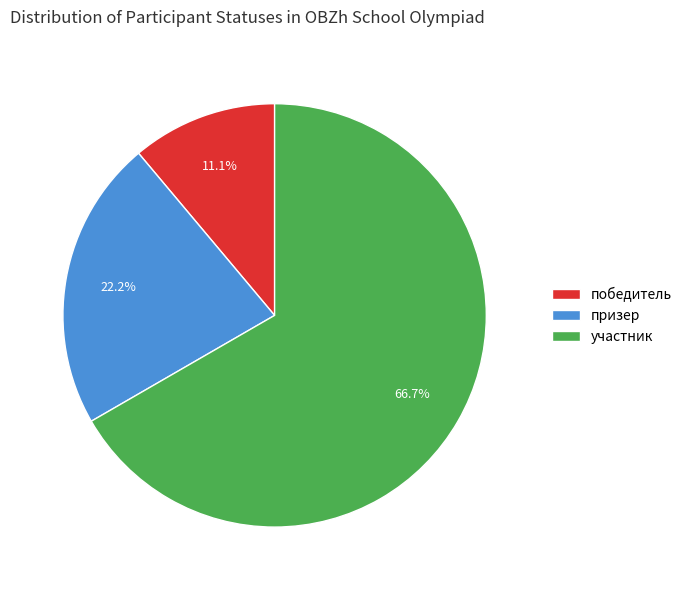

To the nearest percent, what percentage of the pie is участник?

67%